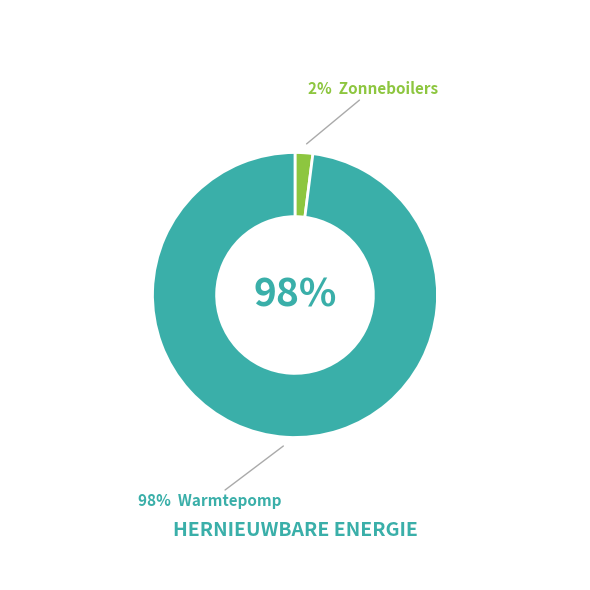

To the nearest percent, what is the difference between the Zonneboilers and Warmtepomp slice percentages?

96%